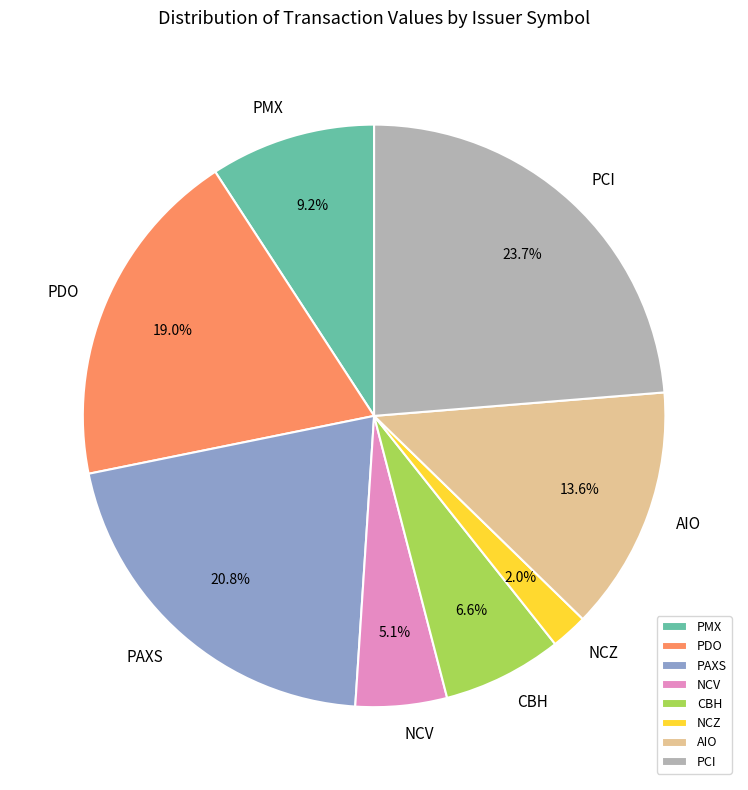

Approximately how many times larger is the value at NCZ compared to PDO?

0.1